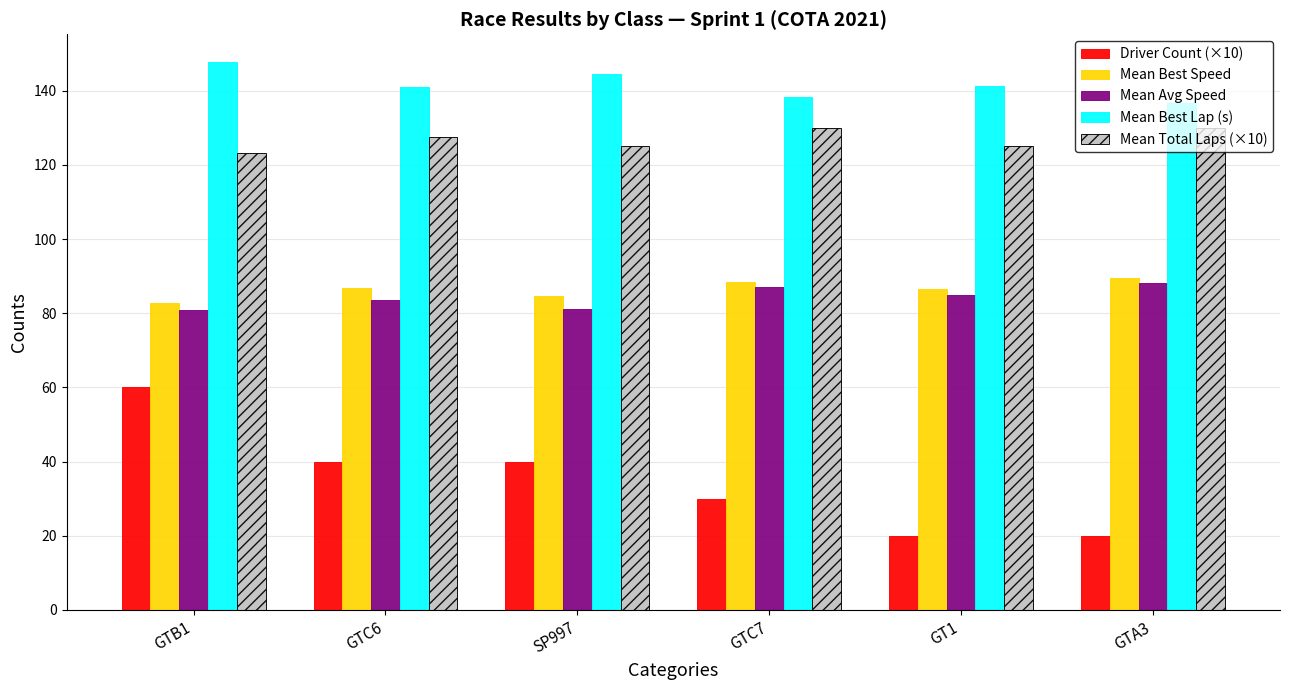

What is the difference between the maximum and second lowest values in the Driver Count (×10) series?

40.0